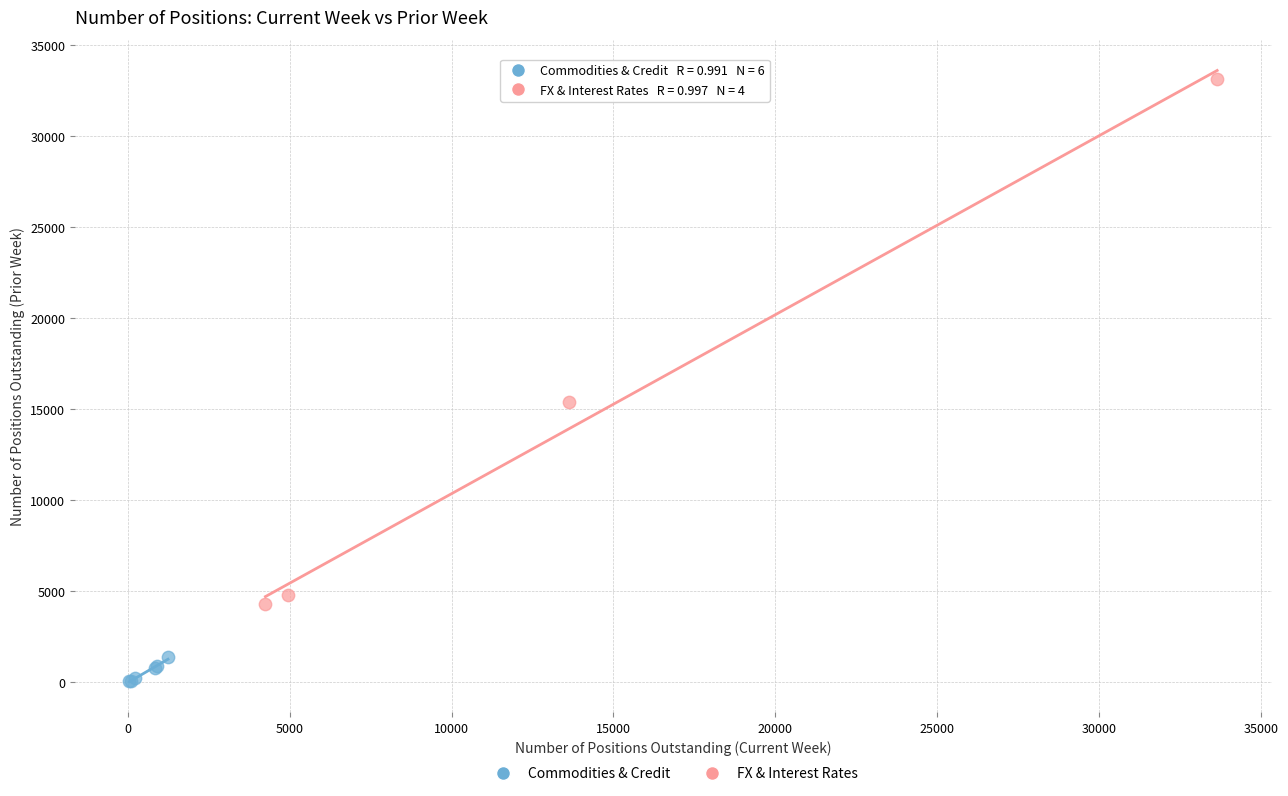

Which series has the widest spread of Y values?

FX & Interest Rates